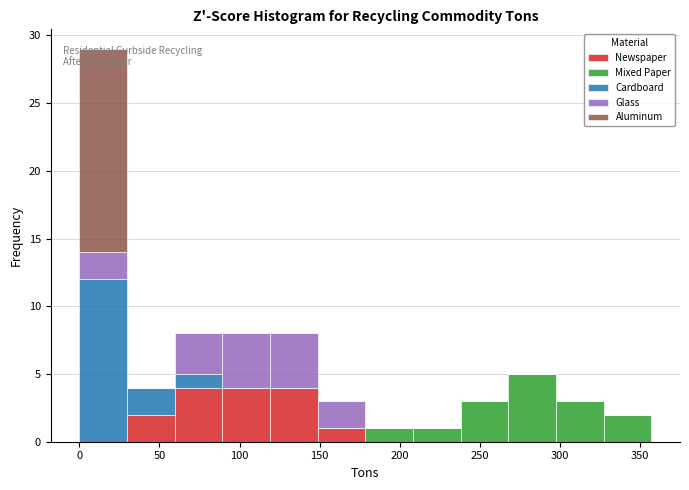

What is the total height of the stacked bar covering 150 to 180 on the x-axis? Neither the bar edges nor the heights are printed on the chart, so give them approximately, as read against the axes.

3